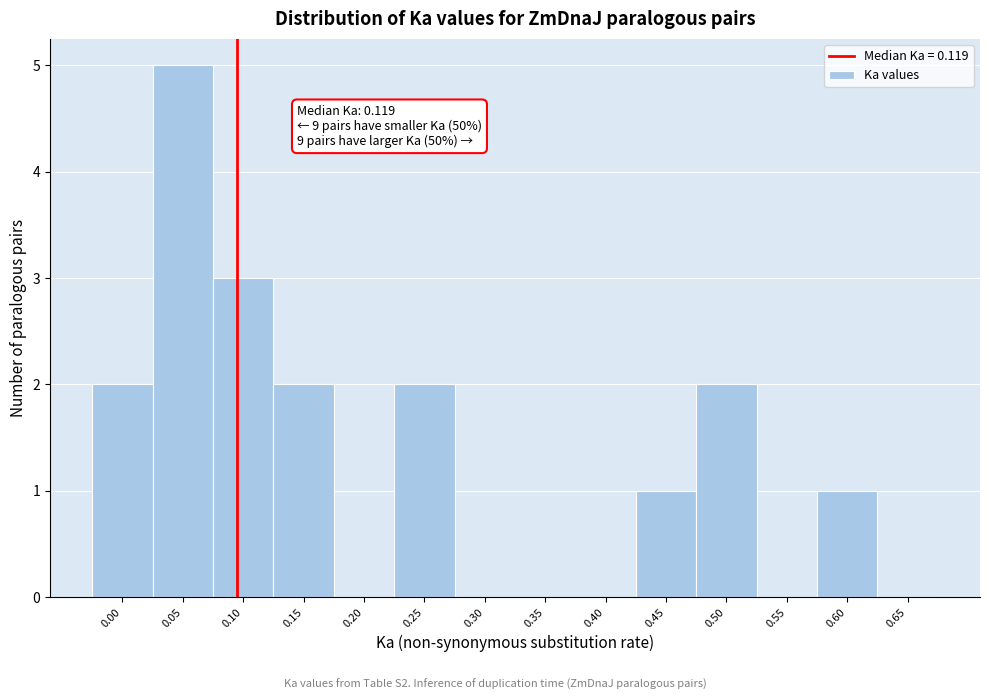

Reading left to right, transcribe all the data shown in this chart.

0.00=2	0.05=5	0.10=3	0.15=2	0.20=0	0.25=2	0.30=0	0.35=0	0.40=0	0.45=1	0.50=2	0.55=0	0.60=1	0.65=0